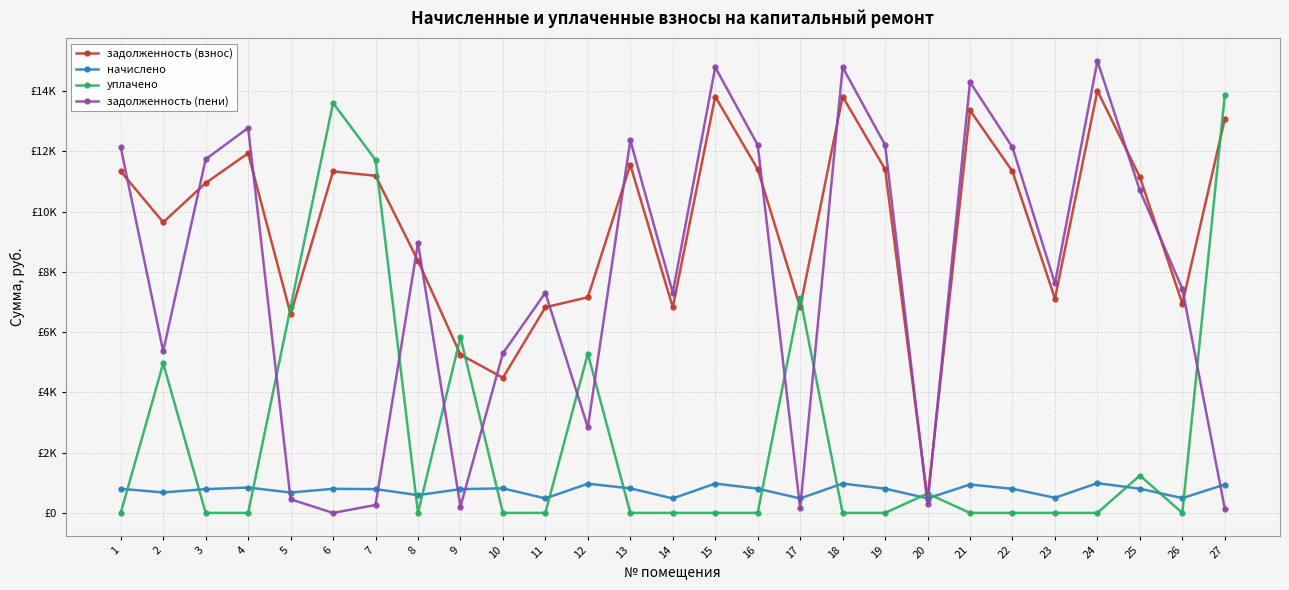

Between 6 and 20, which series saw the biggest shift?

уплачено